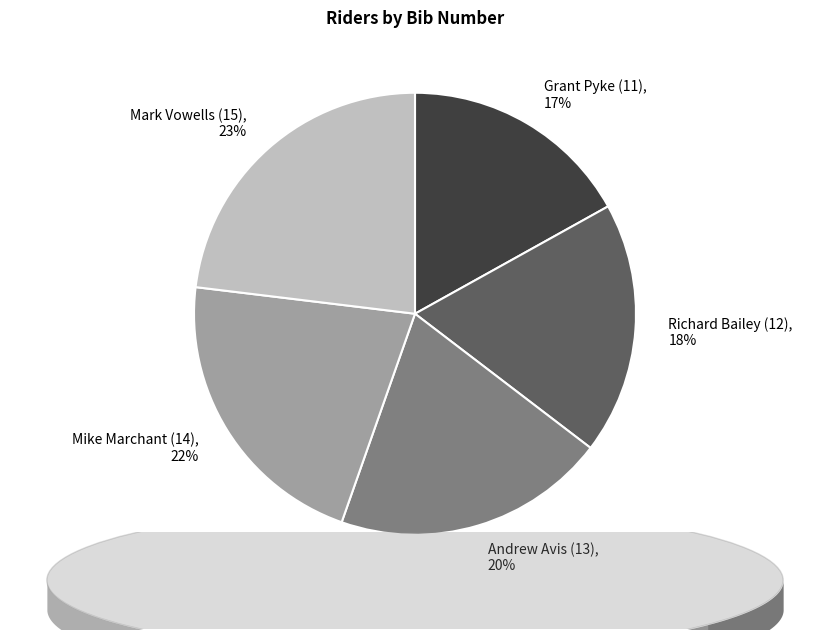

Is it true that Grant Pyke (11) is 17% of the pie?

True